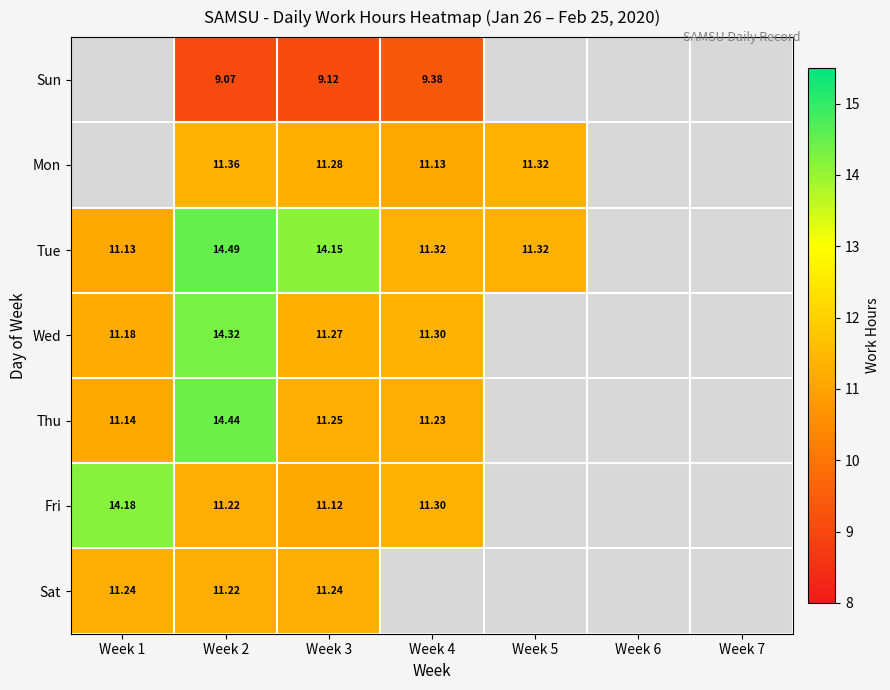

Is the value of Fri at Week 2 greater than the value of Mon at Week 3?

No